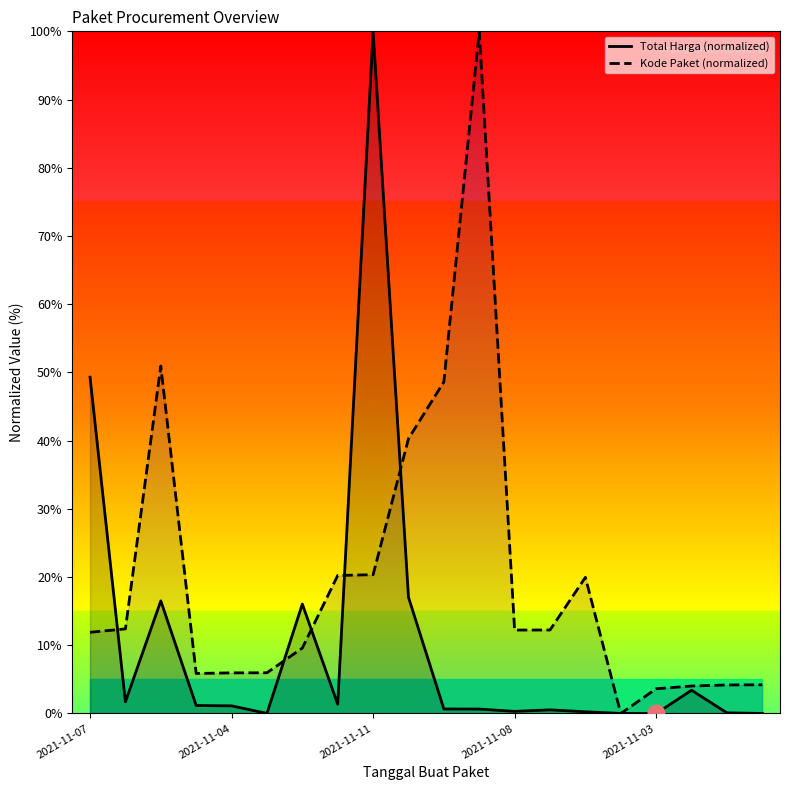

True or false: Kode Paket (normalized) and Total Harga (normalized) cross at least once.

True